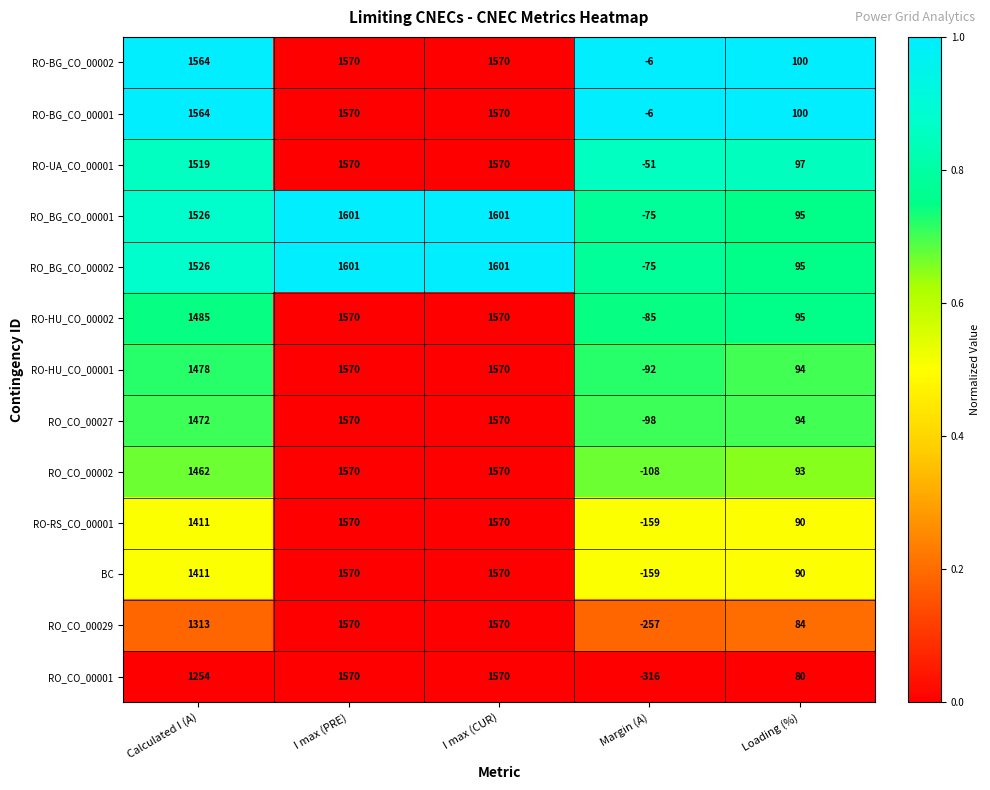

At how many categories does at least one series exceed 0?

4